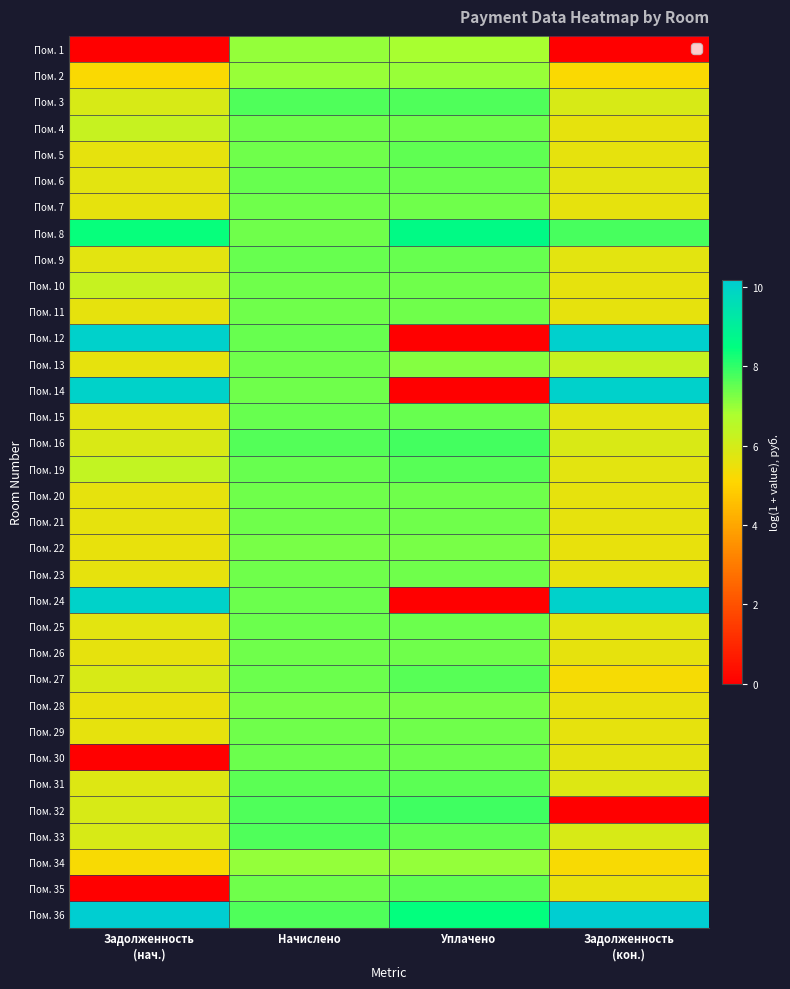

Reading right to left, what are all the values shown in this chart?

Пом. 1: Задолженность
(кон.)=0.0	Уплачено=6.8	Начислено=7.0	Задолженность
(нач.)=0.0
Пом. 2: Задолженность
(кон.)=5.2	Уплачено=7.0	Начислено=7.0	Задолженность
(нач.)=5.2
Пом. 3: Задолженность
(кон.)=5.9	Уплачено=7.7	Начислено=7.7	Задолженность
(нач.)=5.9
Пом. 4: Задолженность
(кон.)=5.6	Уплачено=7.4	Начислено=7.4	Задолженность
(нач.)=6.3
Пом. 5: Задолженность
(кон.)=5.6	Уплачено=7.5	Начислено=7.4	Задолженность
(нач.)=5.6
Пом. 6: Задолженность
(кон.)=5.7	Уплачено=7.5	Начислено=7.5	Задолженность
(нач.)=5.7
Пом. 7: Задолженность
(кон.)=5.6	Уплачено=7.4	Начислено=7.4	Задолженность
(нач.)=5.6
Пом. 8: Задолженность
(кон.)=7.8	Уплачено=8.6	Начислено=7.4	Задолженность
(нач.)=8.4
Пом. 9: Задолженность
(кон.)=5.7	Уплачено=7.5	Начислено=7.5	Задолженность
(нач.)=5.7
Пом. 10: Задолженность
(кон.)=5.6	Уплачено=7.4	Начислено=7.4	Задолженность
(нач.)=6.3
Пом. 11: Задолженность
(кон.)=5.6	Уплачено=7.4	Начислено=7.4	Задолженность
(нач.)=5.6
Пом. 12: Задолженность
(кон.)=10.1	Уплачено=0.0	Начислено=7.5	Задолженность
(нач.)=10.1
Пом. 13: Задолженность
(кон.)=6.3	Уплачено=7.2	Начислено=7.4	Задолженность
(нач.)=5.6
Пом. 14: Задолженность
(кон.)=10.0	Уплачено=0.0	Начислено=7.4	Задолженность
(нач.)=10.0
Пом. 15: Задолженность
(кон.)=5.7	Уплачено=7.5	Начислено=7.5	Задолженность
(нач.)=5.7
Пом. 16: Задолженность
(кон.)=5.9	Уплачено=7.8	Начислено=7.7	Задолженность
(нач.)=5.9
Пом. 19: Задолженность
(кон.)=5.7	Уплачено=7.6	Начислено=7.5	Задолженность
(нач.)=6.4
Пом. 20: Задолженность
(кон.)=5.6	Уплачено=7.4	Начислено=7.4	Задолженность
(нач.)=5.6
Пом. 21: Задолженность
(кон.)=5.6	Уплачено=7.4	Начислено=7.4	Задолженность
(нач.)=5.6
Пом. 22: Задолженность
(кон.)=5.5	Уплачено=7.3	Начислено=7.3	Задолженность
(нач.)=5.5
Пом. 23: Задолженность
(кон.)=5.6	Уплачено=7.4	Начислено=7.4	Задолженность
(нач.)=5.6
Пом. 24: Задолженность
(кон.)=10.1	Уплачено=0.0	Начислено=7.4	Задолженность
(нач.)=10.0
Пом. 25: Задолженность
(кон.)=5.7	Уплачено=7.4	Начислено=7.4	Задолженность
(нач.)=5.7
Пом. 26: Задолженность
(кон.)=5.6	Уплачено=7.4	Начислено=7.4	Задолженность
(нач.)=5.6
Пом. 27: Задолженность
(кон.)=5.3	Уплачено=7.6	Начислено=7.4	Задолженность
(нач.)=5.9
Пом. 28: Задолженность
(кон.)=5.5	Уплачено=7.3	Начислено=7.3	Задолженность
(нач.)=5.5
Пом. 29: Задолженность
(кон.)=5.6	Уплачено=7.4	Начислено=7.4	Задолженность
(нач.)=5.6
Пом. 30: Задолженность
(кон.)=5.6	Уплачено=7.4	Начислено=7.4	Задолженность
(нач.)=0.0
Пом. 31: Задолженность
(кон.)=5.8	Уплачено=7.6	Начислено=7.6	Задолженность
(нач.)=5.8
Пом. 32: Задолженность
(кон.)=0.0	Уплачено=7.9	Начислено=7.7	Задолженность
(нач.)=5.9
Пом. 33: Задолженность
(кон.)=5.9	Уплачено=7.5	Начислено=7.7	Задолженность
(нач.)=5.9
Пом. 34: Задолженность
(кон.)=5.2	Уплачено=7.0	Начислено=7.0	Задолженность
(нач.)=5.2
Пом. 35: Задолженность
(кон.)=5.6	Уплачено=7.5	Начислено=7.4	Задолженность
(нач.)=0.0
Пом. 36: Задолженность
(кон.)=10.2	Уплачено=8.5	Начислено=7.7	Задолженность
(нач.)=10.2